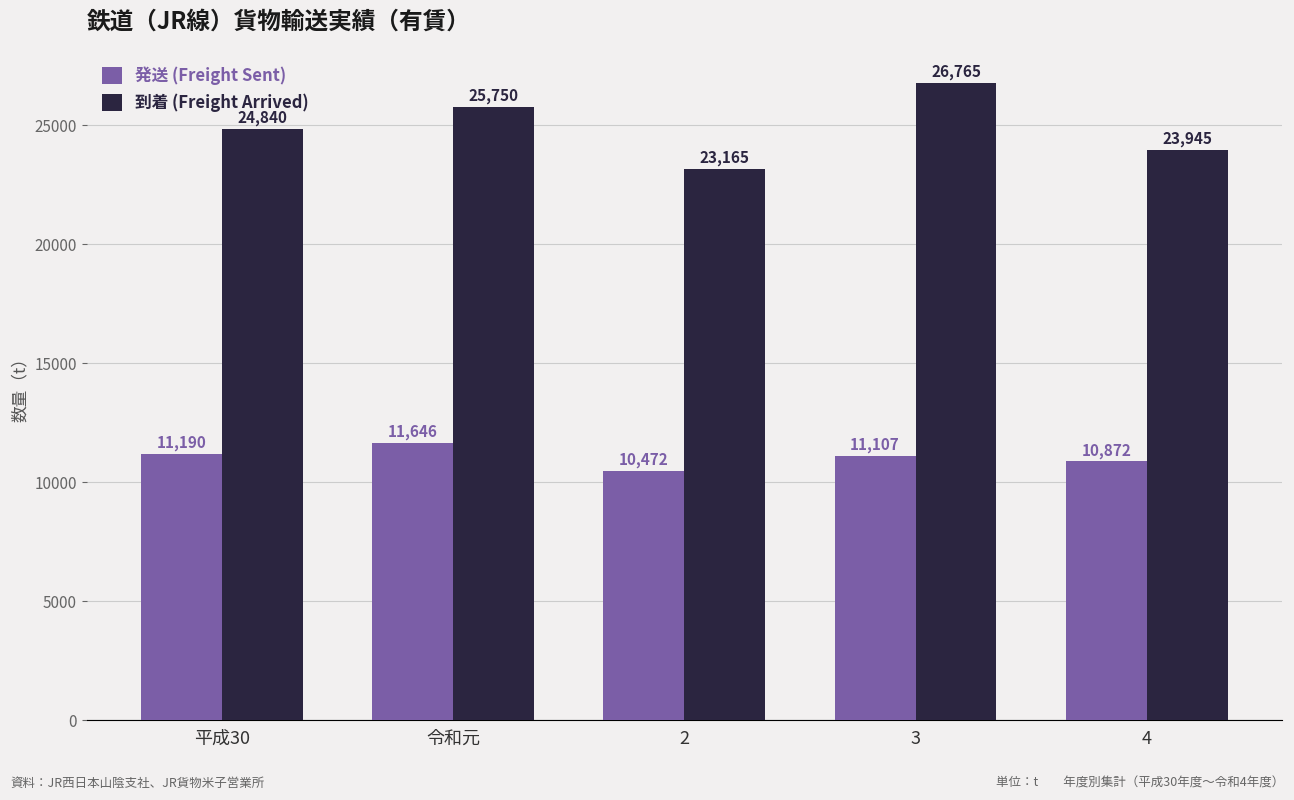

What is the average value of the 到着 (Freight Arrived) series?

24893